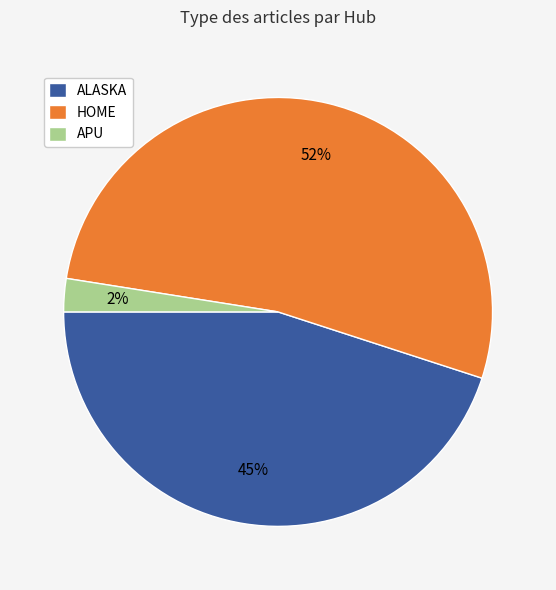

How many segments does this pie chart have?

3